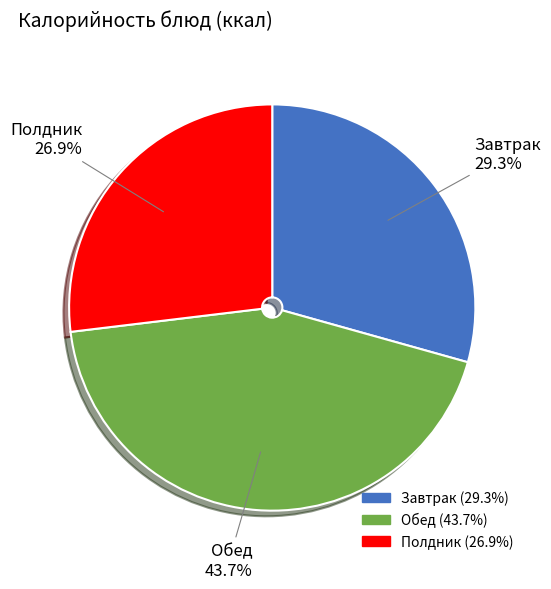

What is the largest slice in the pie chart?

Обед